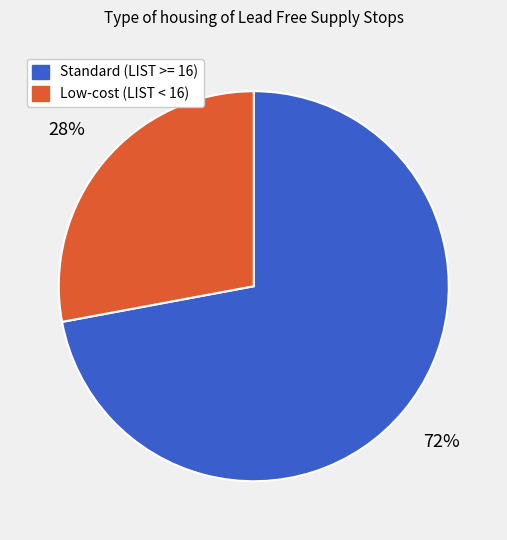

Does any single category account for the majority?

Yes